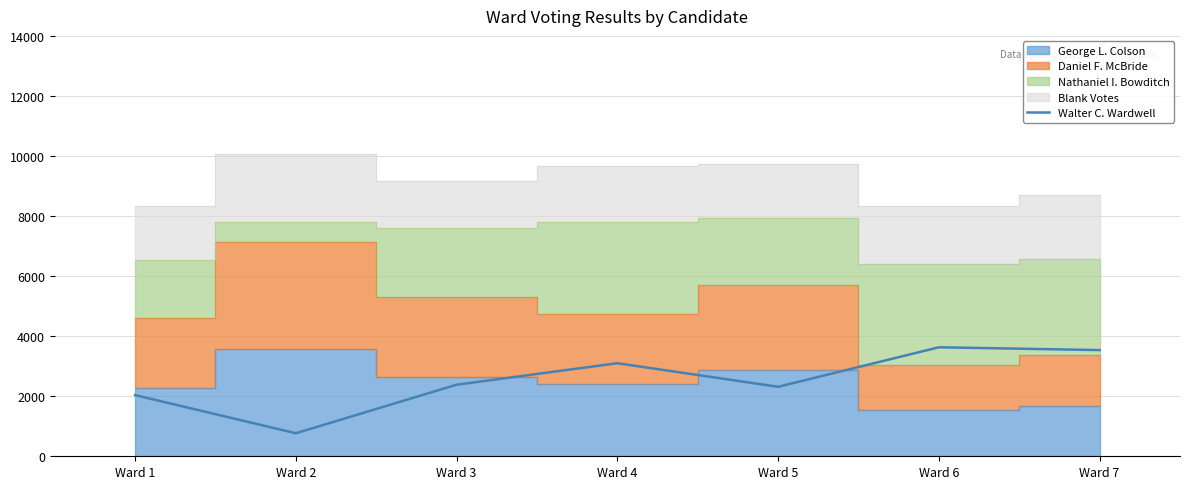

Is it true that the value at Ward 4 is 1138?

False